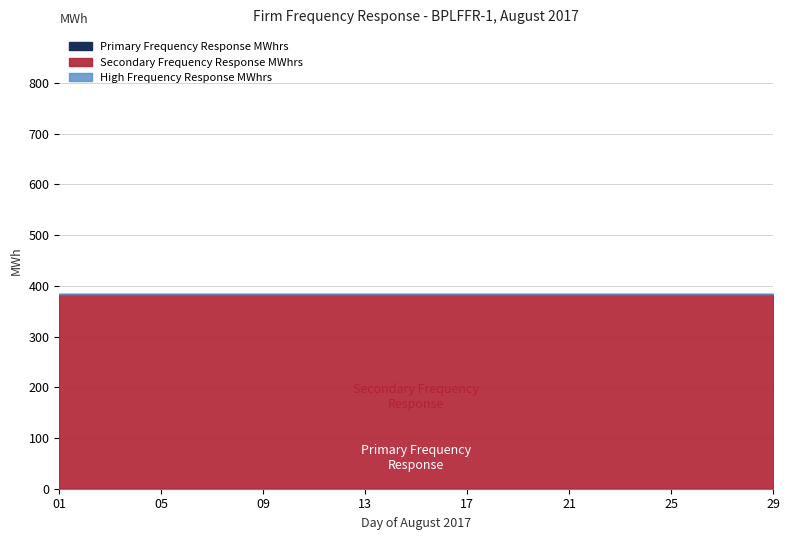

How many lines are shown in the chart?

3